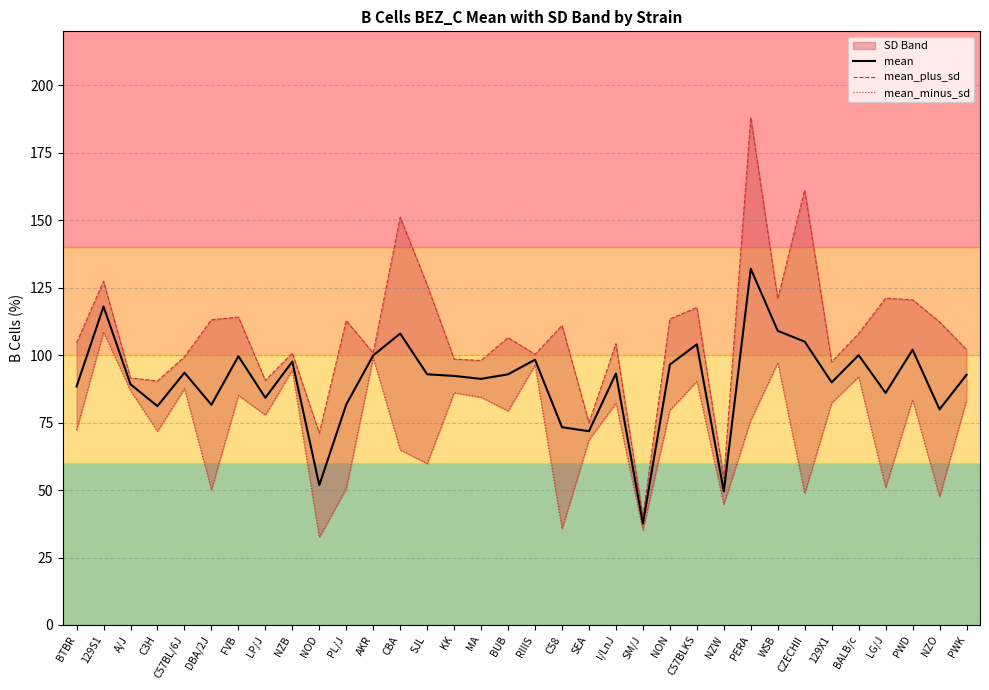

Reading left to right, list all the values displayed in this chart.

mean: BTBR=88.4	129S1=118.0	A/J=89.2	C3H=81.1	C57BL/6J=93.5	DBA/2J=81.6	FVB=99.6	LP/J=84.2	NZB=97.6	NOD=51.8	PL/J=81.7	AKR=99.9	CBA=108.0	SJL=92.9	KK=92.3	MA=91.2	BUB=92.9	RIIIS=98.3	C58=73.3	SEA=71.8	I/LnJ=93.2	SM/J=37.6	NON=96.5	C57BLKS=104.0	NZW=49.5	PERA=132.0	WSB=109.0	CZECHII=105.0	129X1=89.9	BALB/c=100.0	LG/J=86.0	PWD=102.0	NZO=79.9	PWK=92.7
mean_plus_sd: BTBR=104.6	129S1=127.4	A/J=91.5	C3H=90.4	C57BL/6J=99.4	DBA/2J=113.1	FVB=114.1	LP/J=90.6	NZB=100.7	NOD=71.1	PL/J=112.8	AKR=100.8	CBA=151.1	SJL=126.0	KK=98.5	MA=98.0	BUB=106.5	RIIIS=100.3	C58=111.0	SEA=75.0	I/LnJ=104.2	SM/J=40.1	NON=113.4	C57BLKS=117.7	NZW=54.3	PERA=188.1	WSB=120.8	CZECHII=161.2	129X1=97.5	BALB/c=108.0	LG/J=121.1	PWD=120.5	NZO=112.3	PWK=102.1
mean_minus_sd: BTBR=72.2	129S1=108.6	A/J=86.9	C3H=71.8	C57BL/6J=87.6	DBA/2J=50.1	FVB=85.1	LP/J=77.8	NZB=94.5	NOD=32.5	PL/J=50.6	AKR=99.0	CBA=64.9	SJL=59.8	KK=86.1	MA=84.4	BUB=79.3	RIIIS=96.3	C58=35.6	SEA=68.6	I/LnJ=82.2	SM/J=35.1	NON=79.6	C57BLKS=90.3	NZW=44.7	PERA=75.9	WSB=97.2	CZECHII=48.8	129X1=82.3	BALB/c=92.0	LG/J=50.9	PWD=83.5	NZO=47.5	PWK=83.3